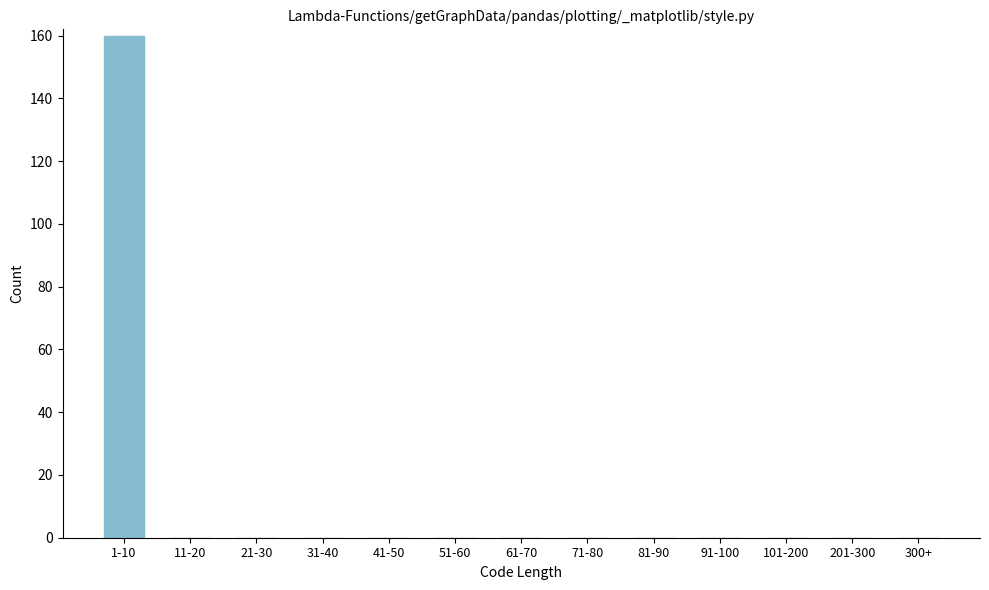

Reading left to right, list all the values displayed in this chart.

1-10=160	11-20=0	21-30=0	31-40=0	41-50=0	51-60=0	61-70=0	71-80=0	81-90=0	91-100=0	101-200=0	201-300=0	300+=0